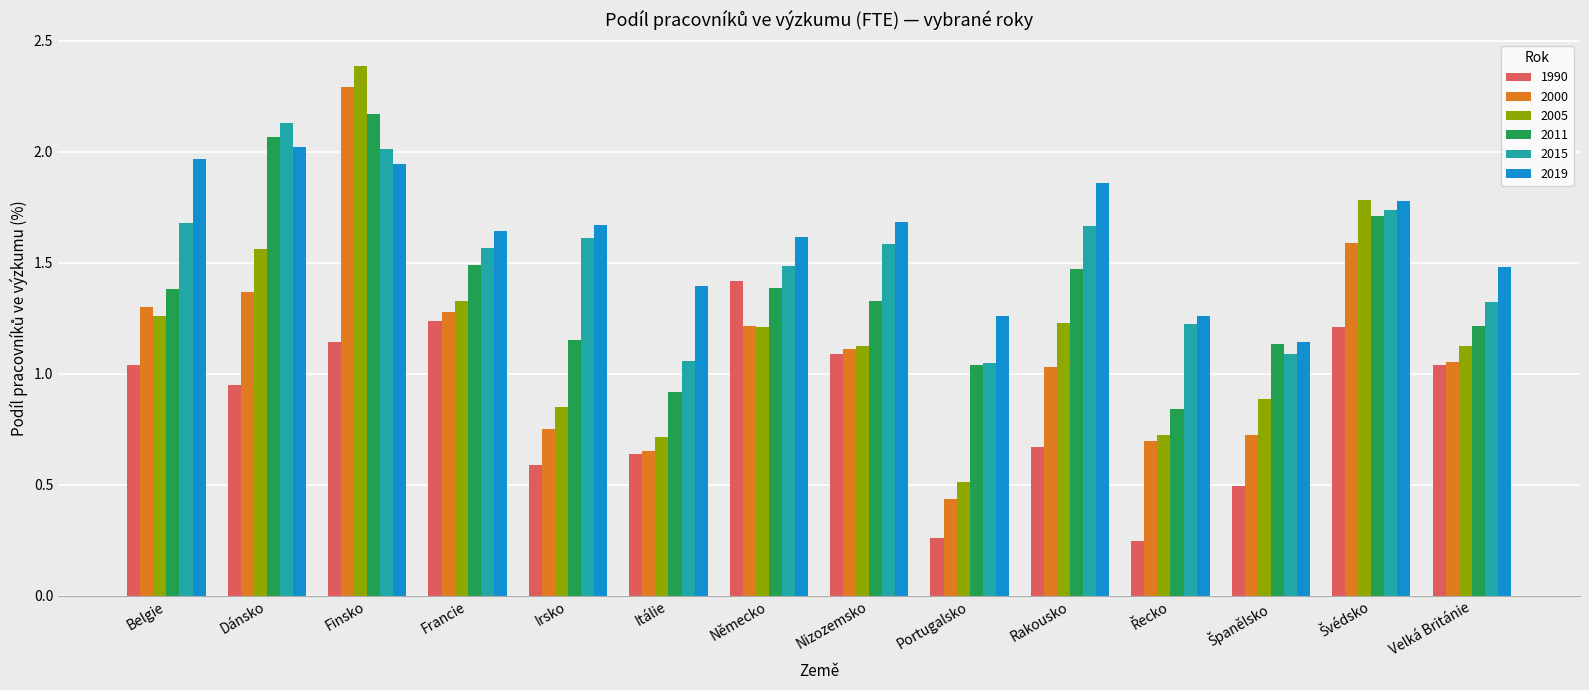

At which label does 1990 first exceed 1?

Belgie